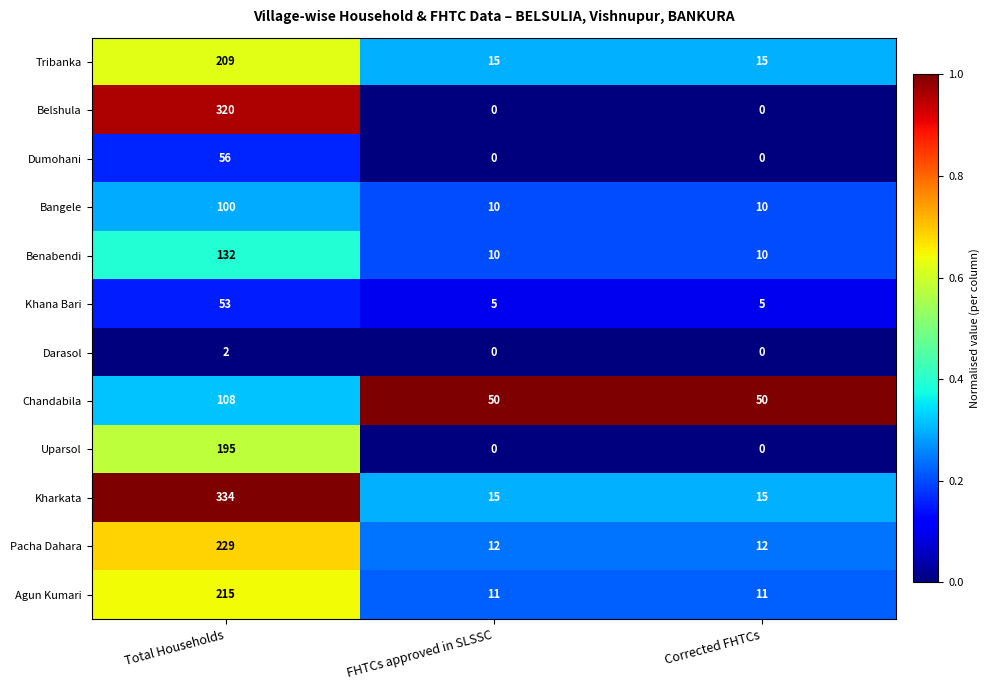

Between Total Households and Corrected FHTCs, which series saw the biggest shift?

Belshula